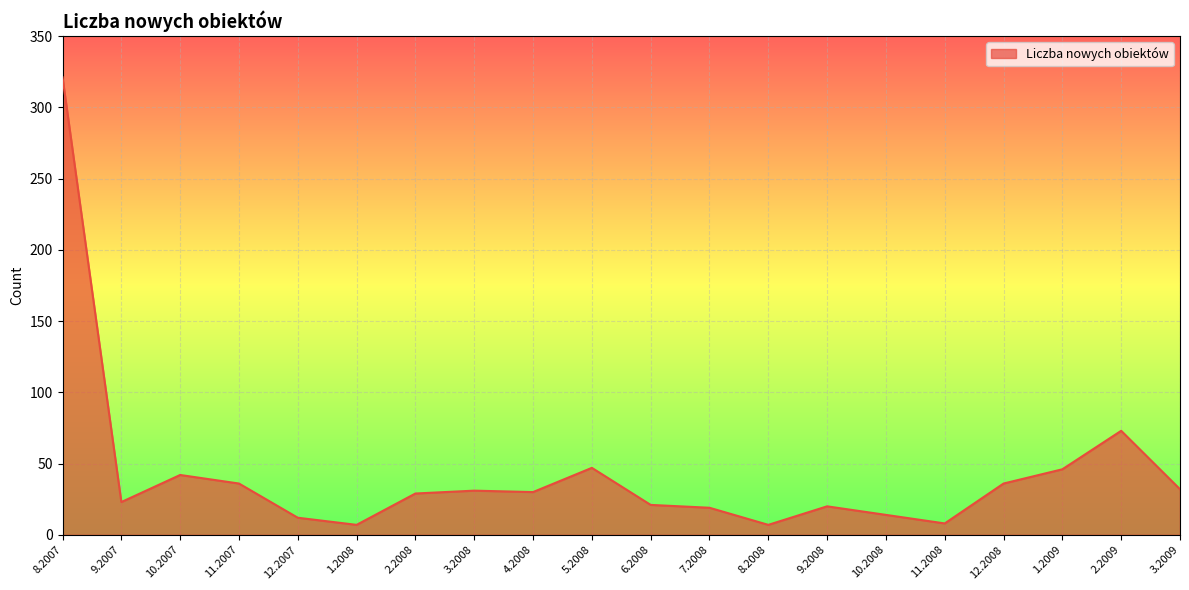

What is the smallest value displayed?

7